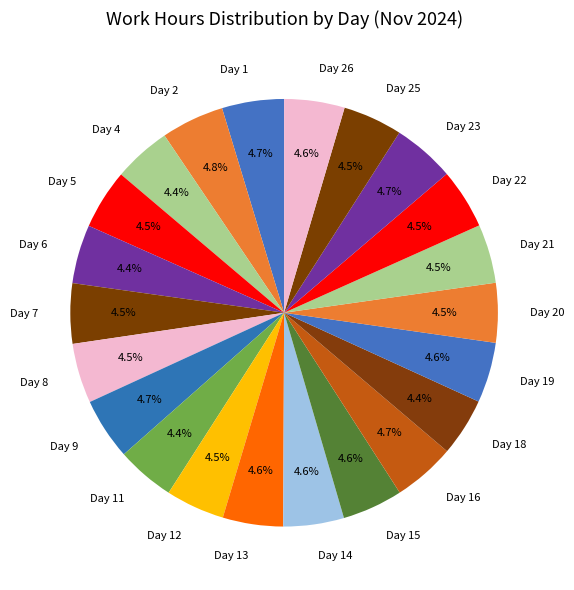

Count the number of slices in the pie.

22